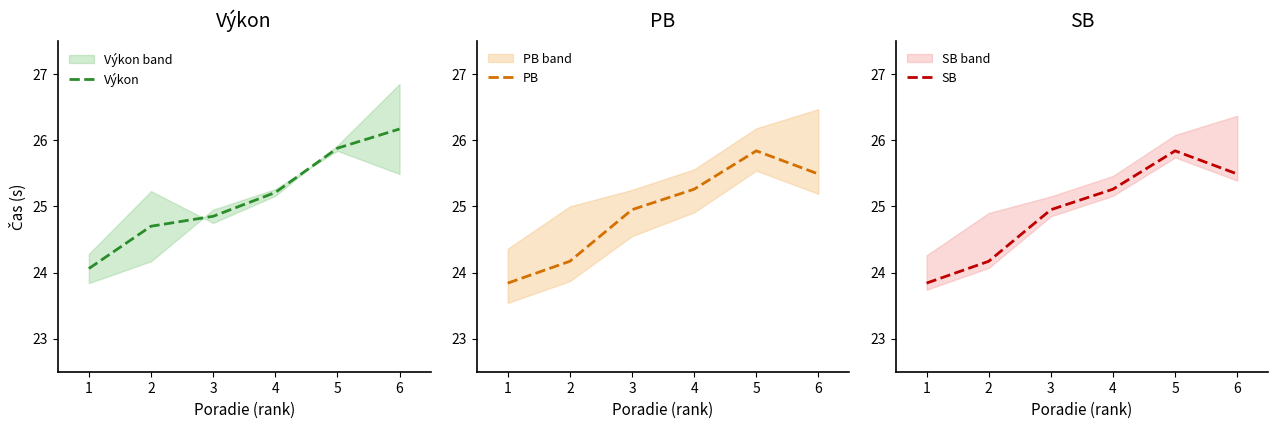

What is the maximum value for PB?

25.8